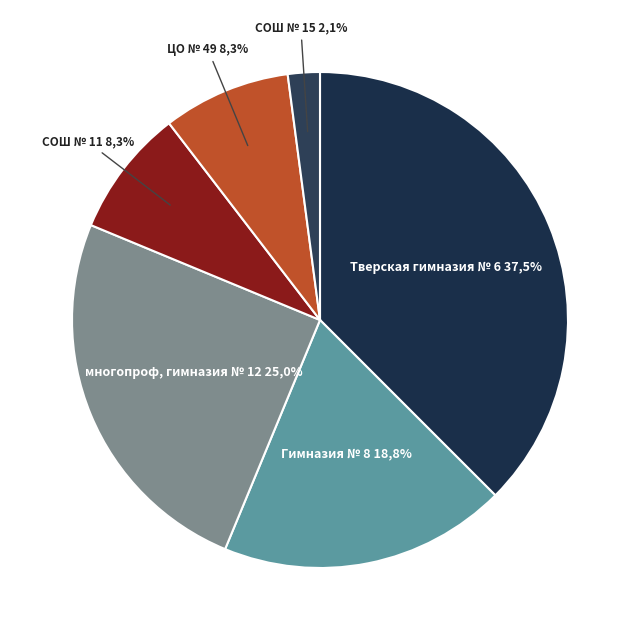

Is it true that МОУ Гимназия № 8 is 19% of the pie?

True